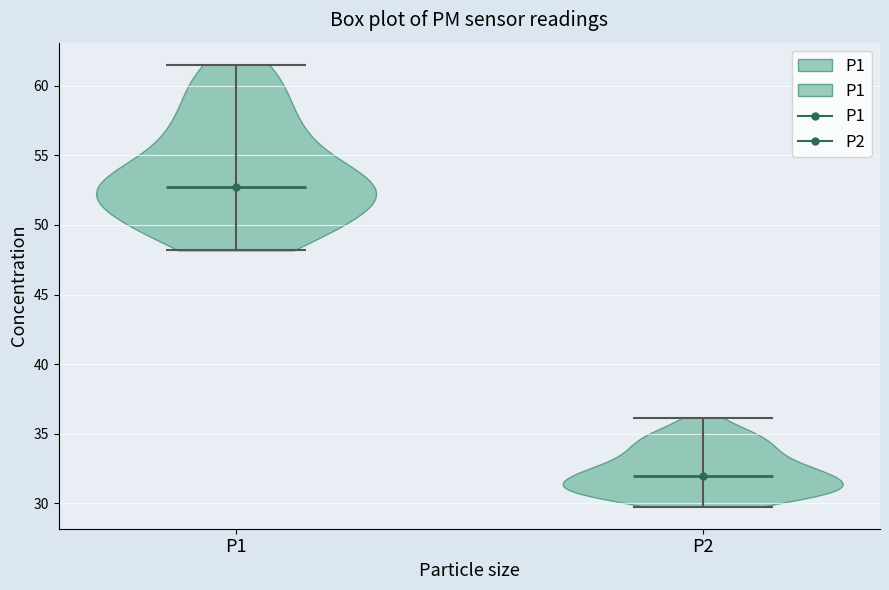

Reading left to right, read every violin against the y-axis: where its median line is, and the lowest and highest points it reaches. The values are not printed on the chart, so give them approximately, as read against the axis.

P1: median line 52.5, lowest point 48.0, highest point 61.5
P2: median line 32.0, lowest point 30.0, highest point 36.0